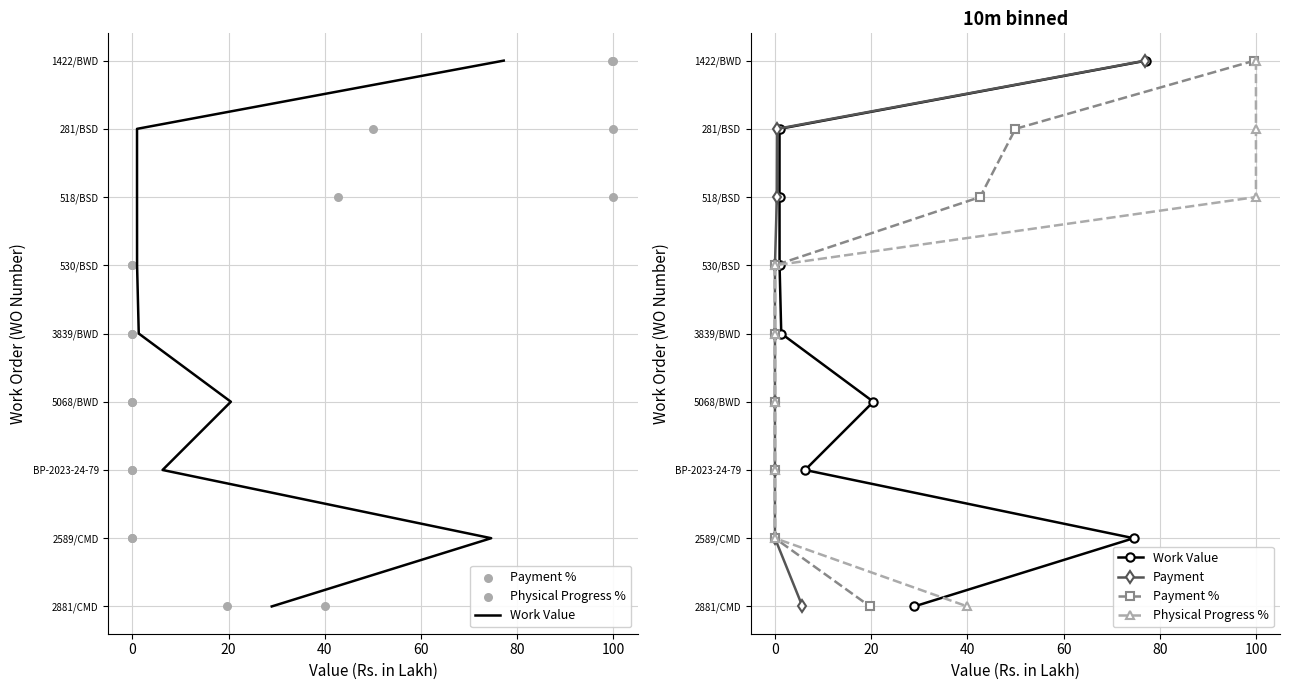

What are all the series names shown in the legend?

Work Value, Payment %, Physical Progress %, Payment